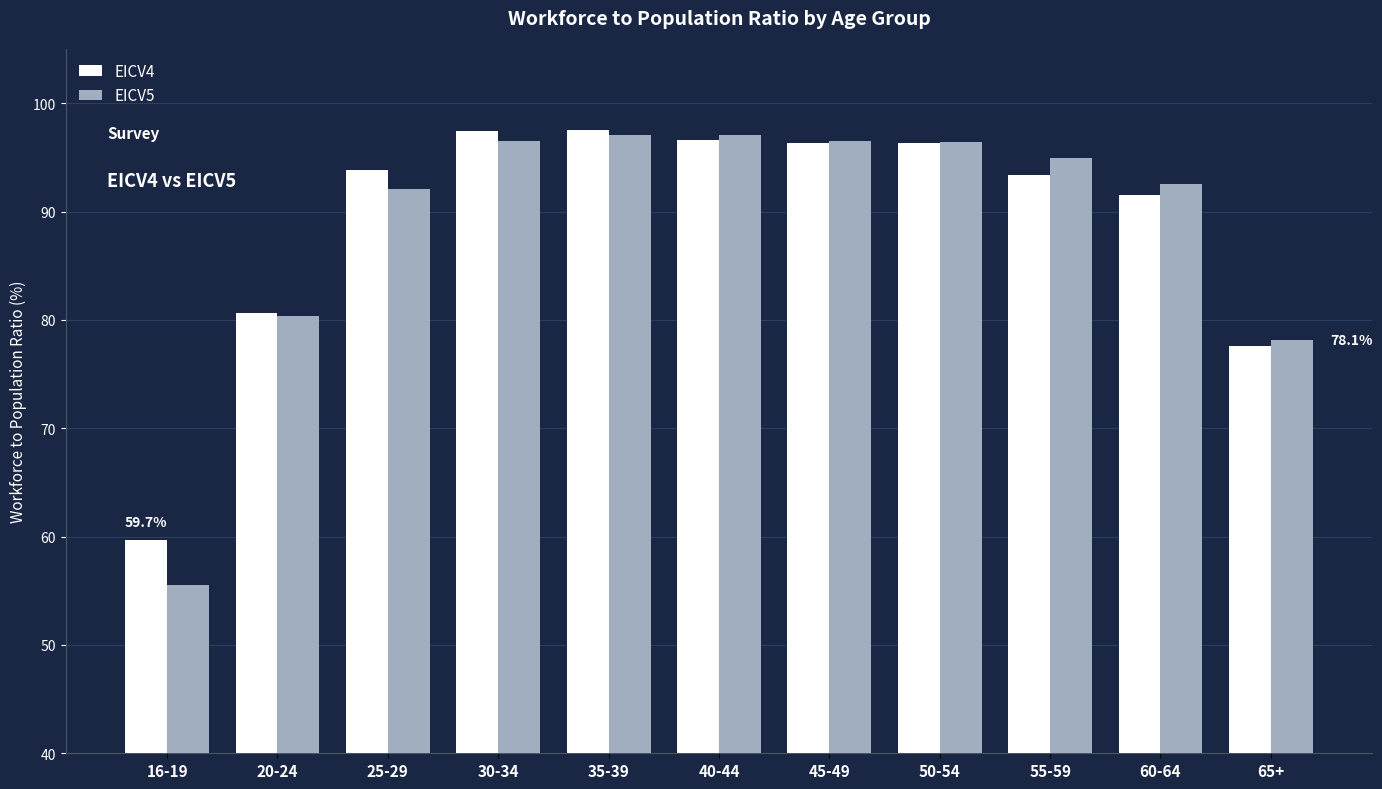

True or false: EICV5 has a value of 103.6 at 65+.

False